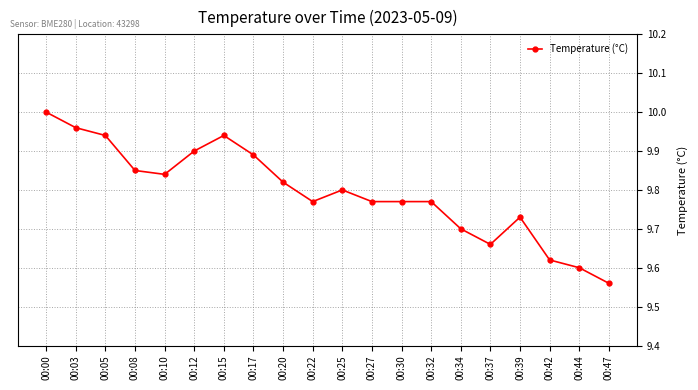

Which label corresponds to the largest value in the chart?

00:00